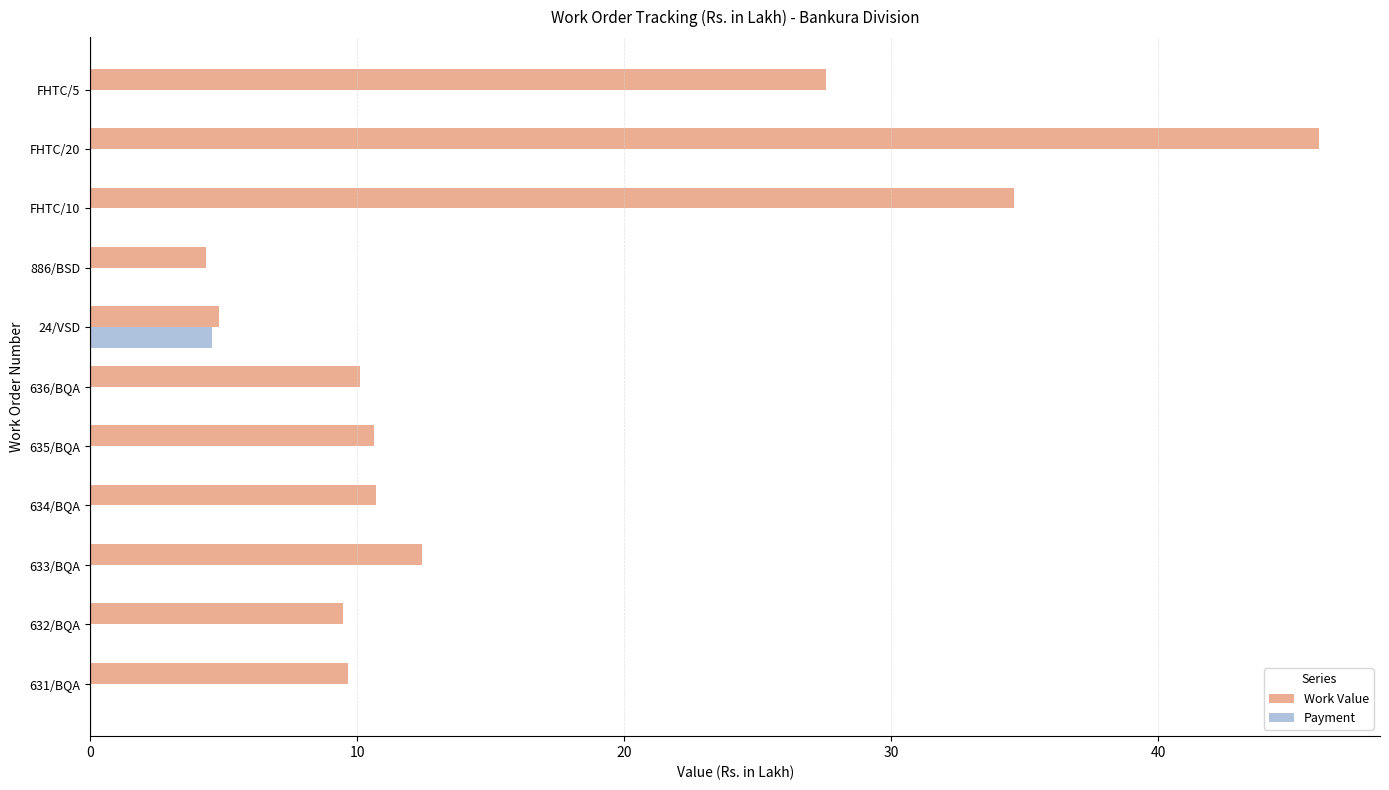

At which category is the sum across all series the highest?

FHTC/20